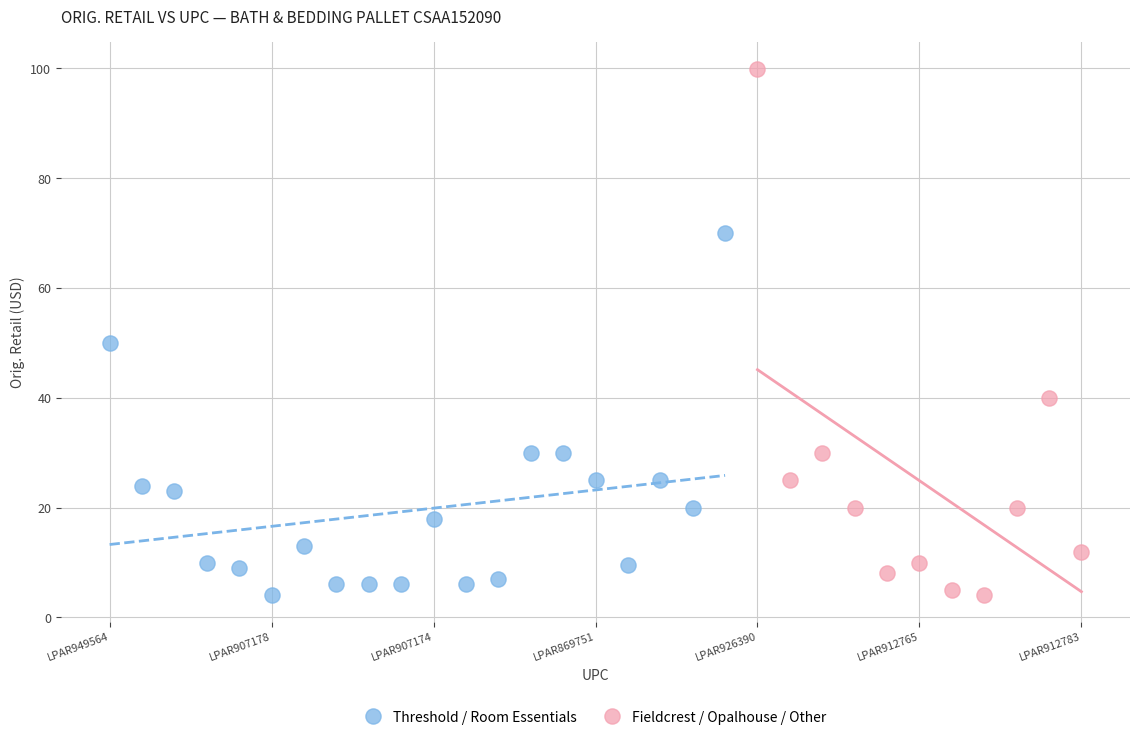

Which series contains the highest Y value?

Fieldcrest / Opalhouse / Other